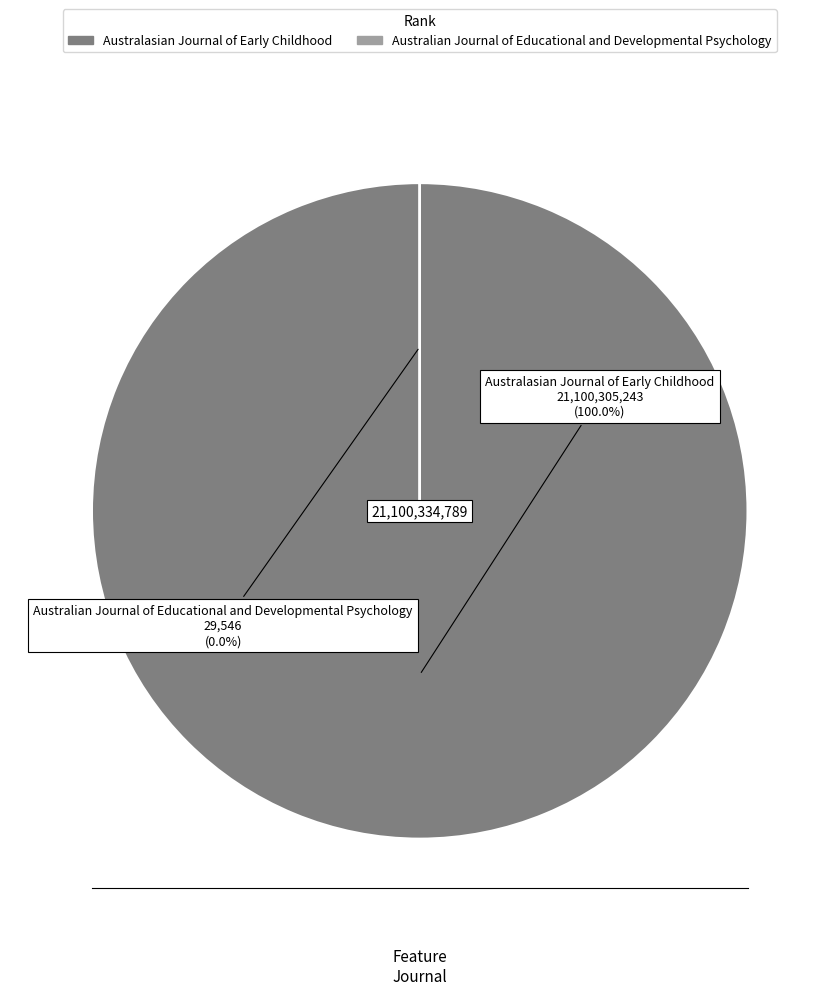

Which category accounts for the majority?

Australasian Journal of Early Childhood